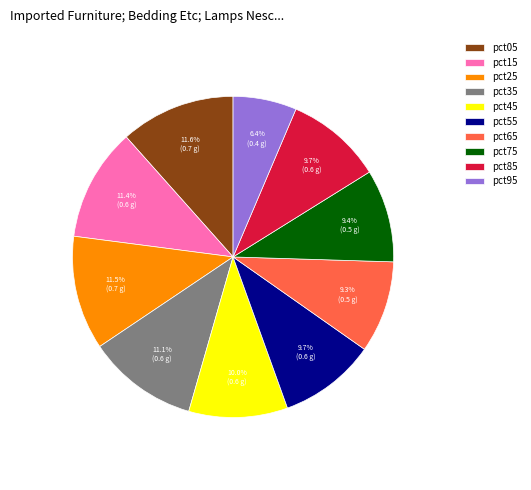

Count the number of slices in the pie.

10